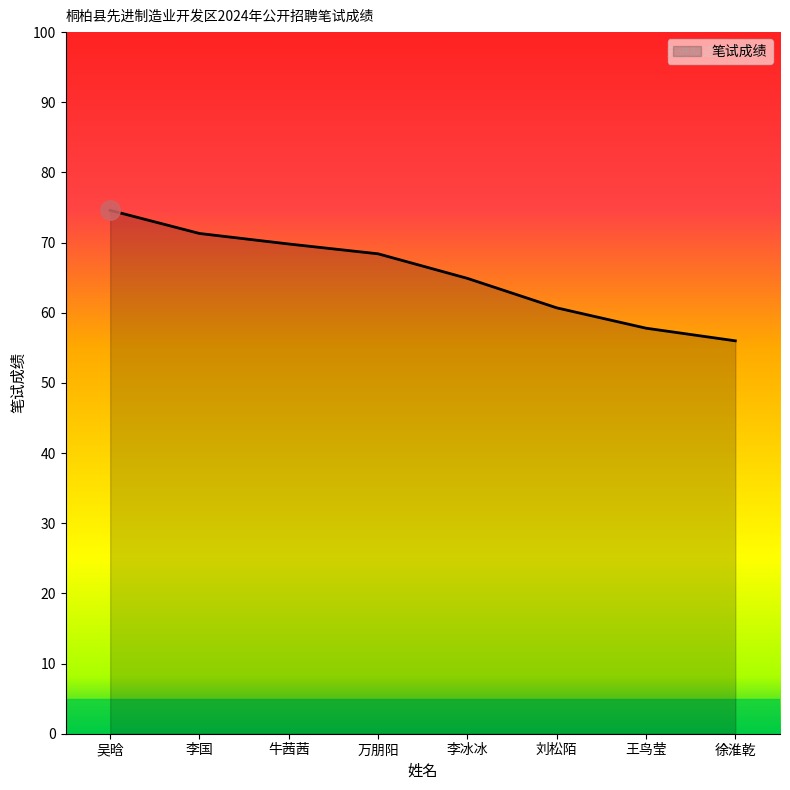

True or false: the data has more than 2 interior local peaks.

False